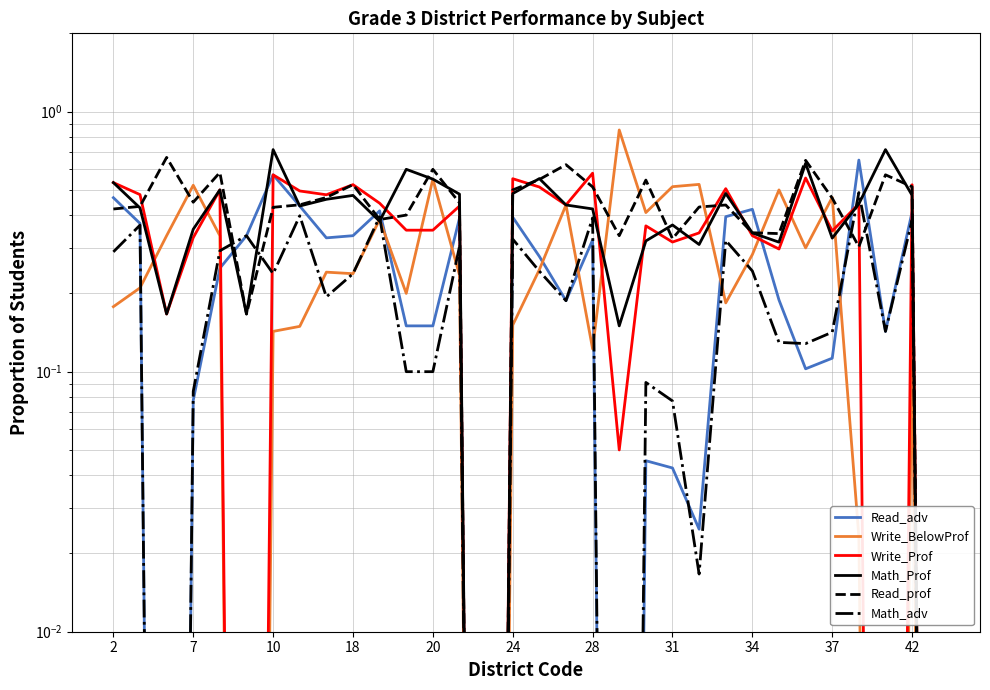

What is the average value of the Write_BelowProf series?

0.3